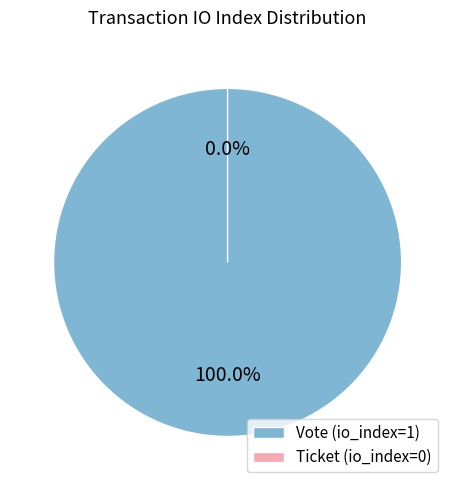

Does Vote account for over 50% of the chart?

Yes